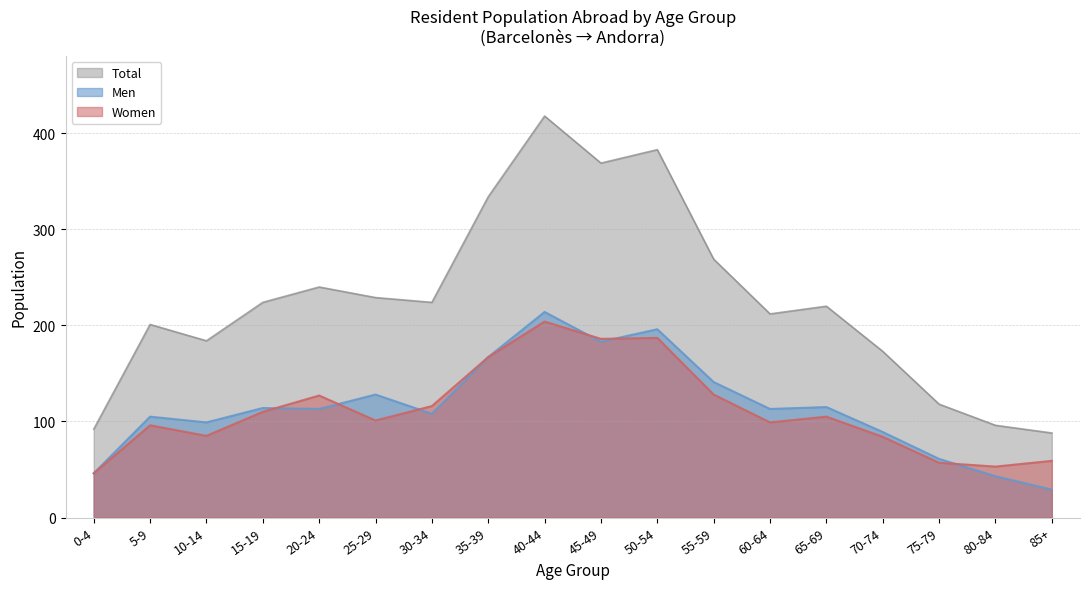

Which category has the lowest value in the Men series?

85+